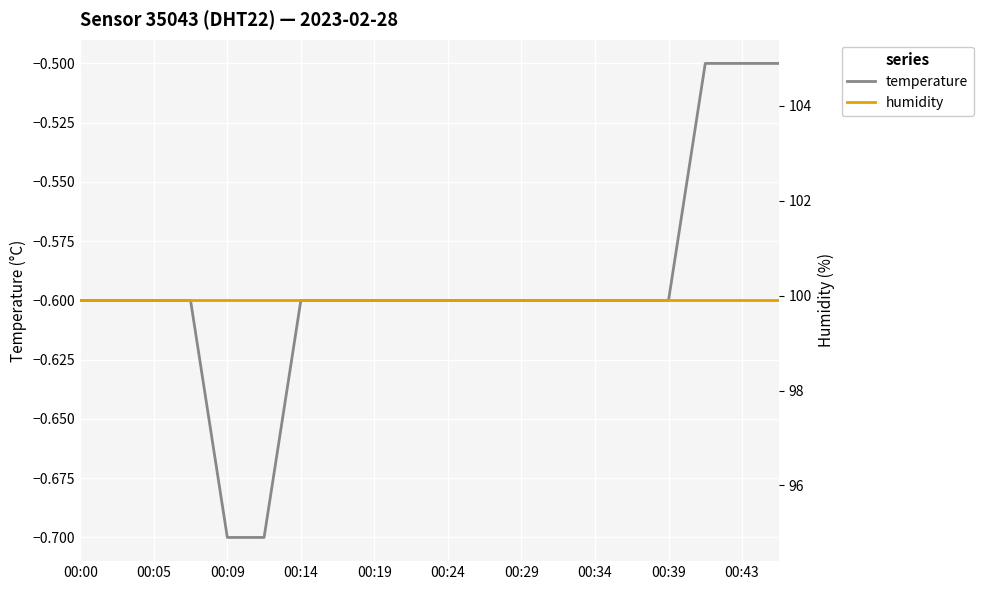

What are all the series names shown in the legend?

temperature, humidity